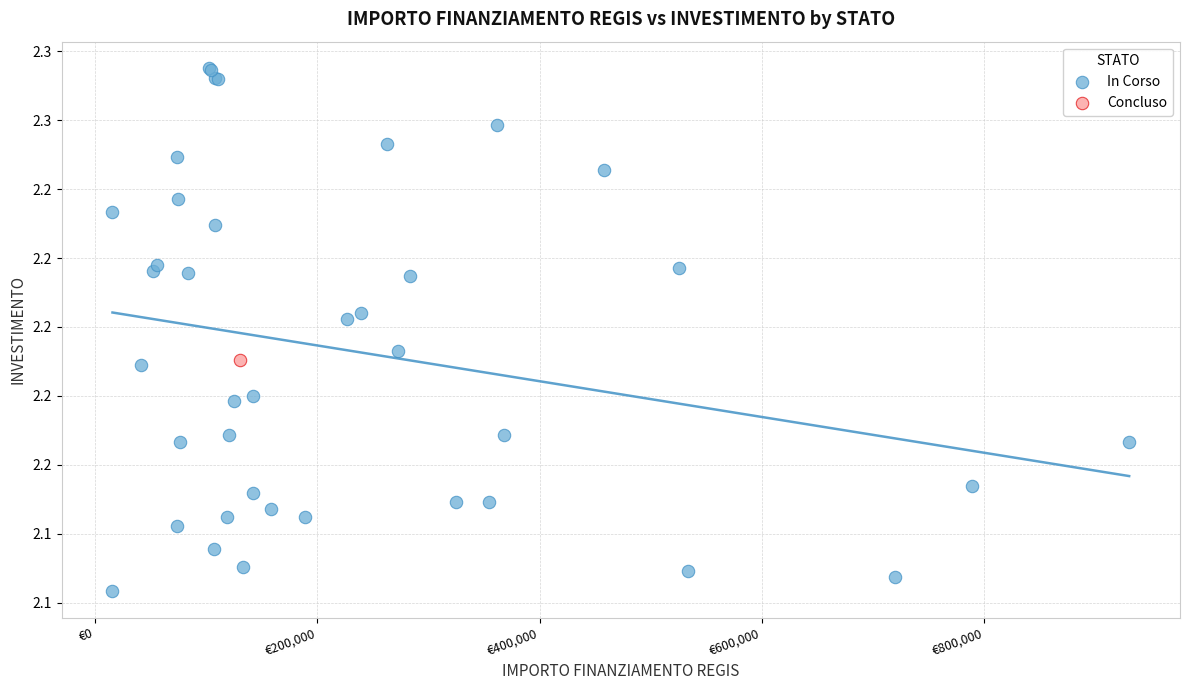

What are all the series names shown in the legend?

In Corso, Concluso